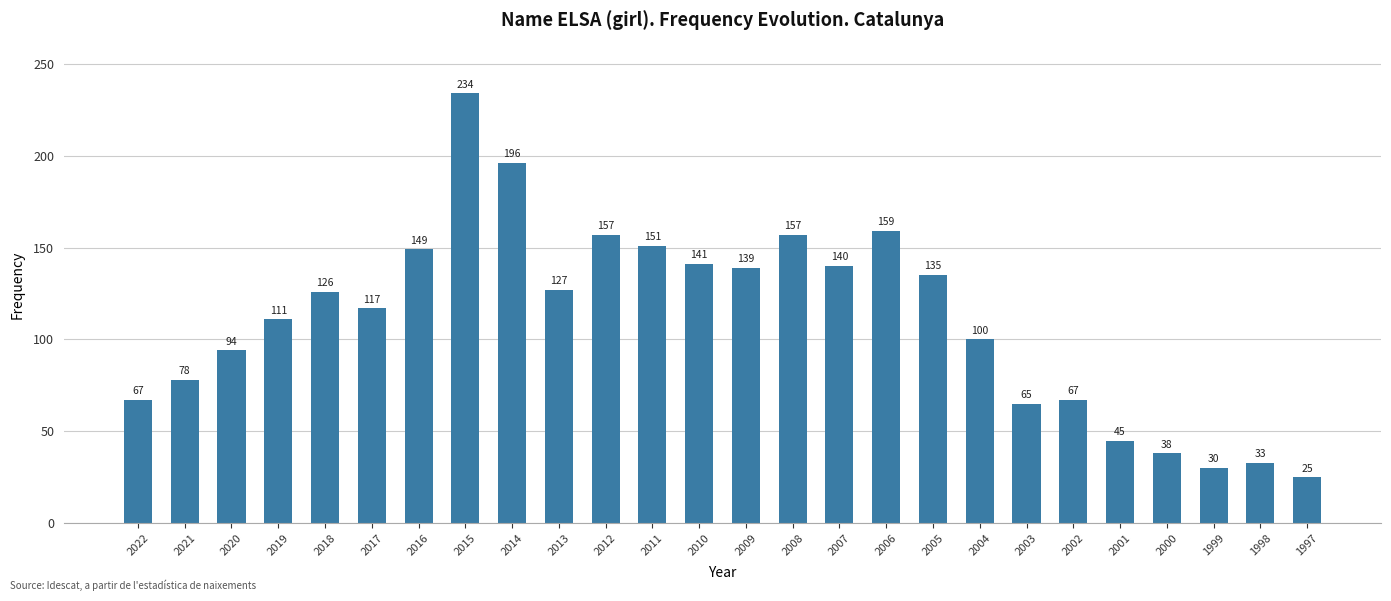

The chart shows a value of 234 at 2015. True or false?

True